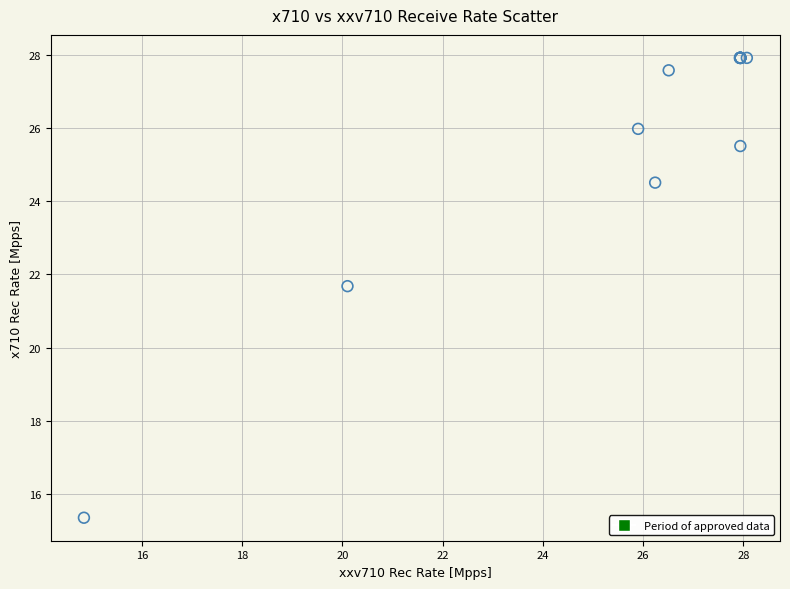

What Y value in the scatter plot is closest to 21?

21.7